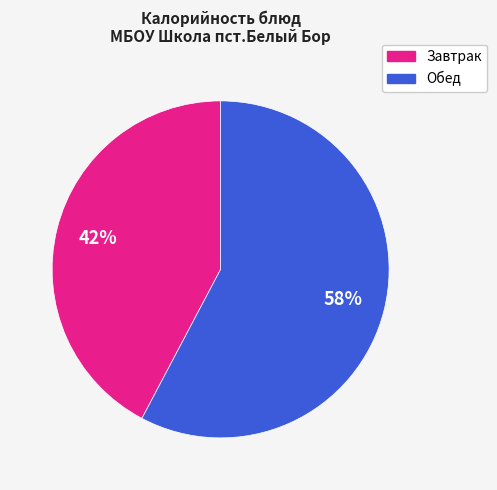

To the nearest percent, what is the average slice percentage?

50%